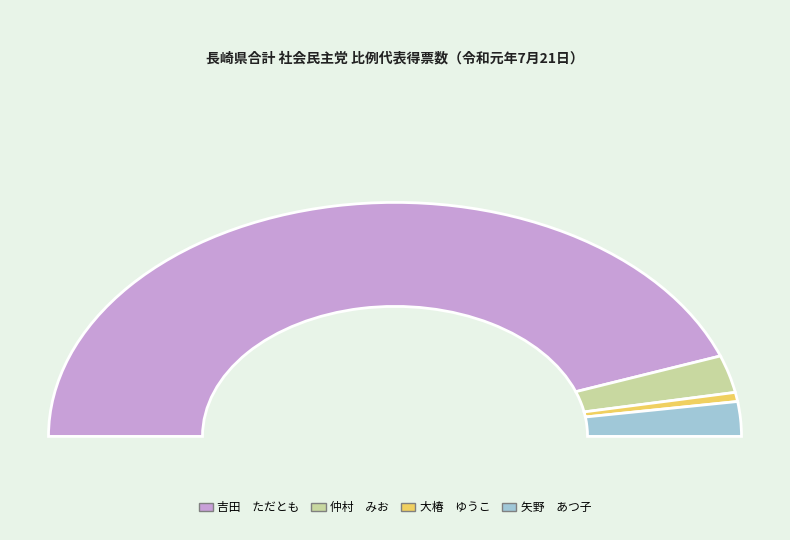

To the nearest percent, what portion does 吉田　ただとも represent?

89%